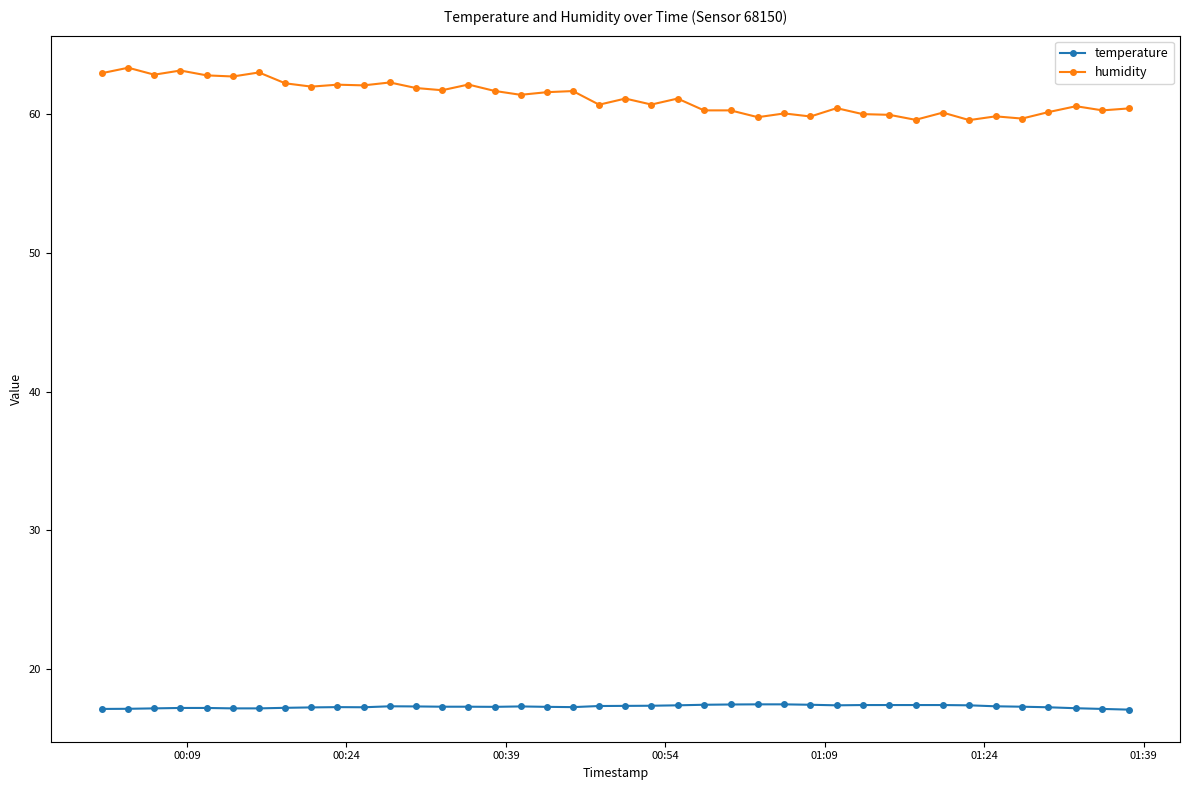

What is the value of the temperature point at the 16th from the left?

17.3